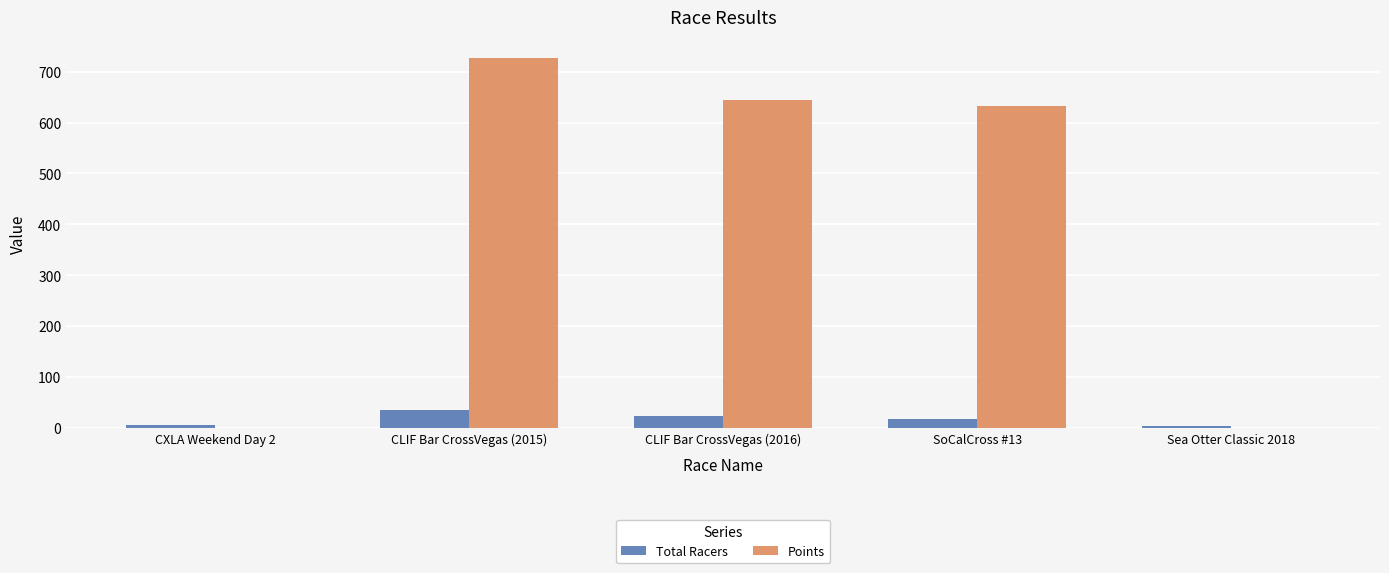

Between CXLA Weekend Day 2 and SoCalCross #13, which series saw the biggest shift?

Points